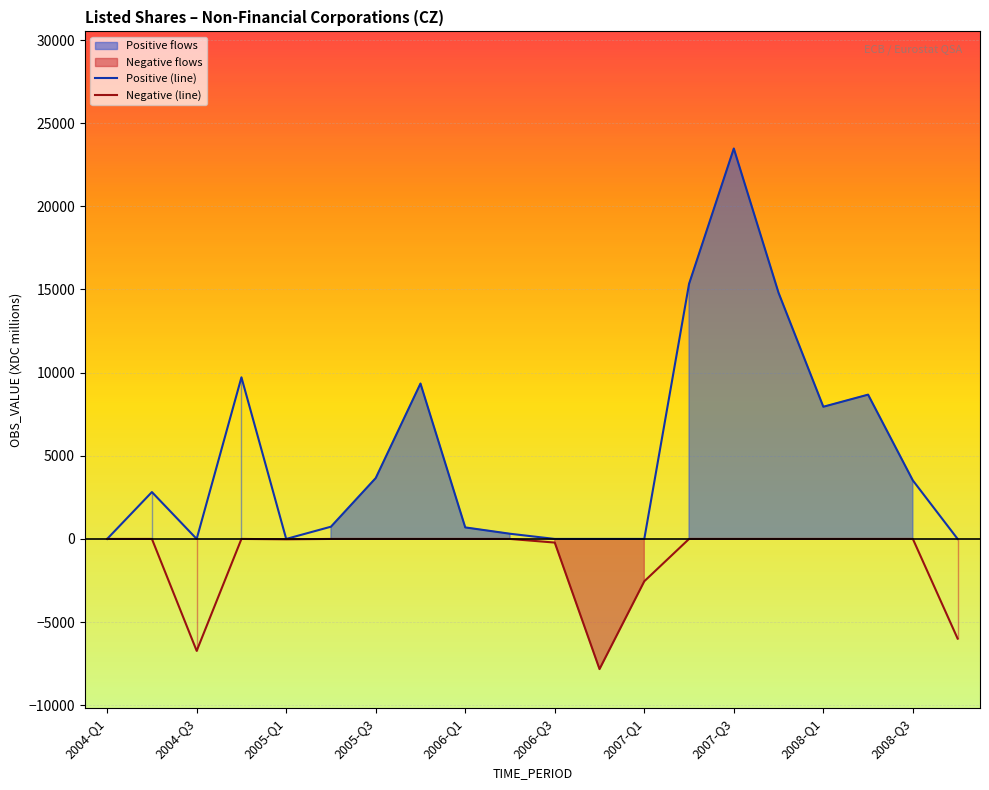

What is the label of the 20th point from the right?

2004-Q1